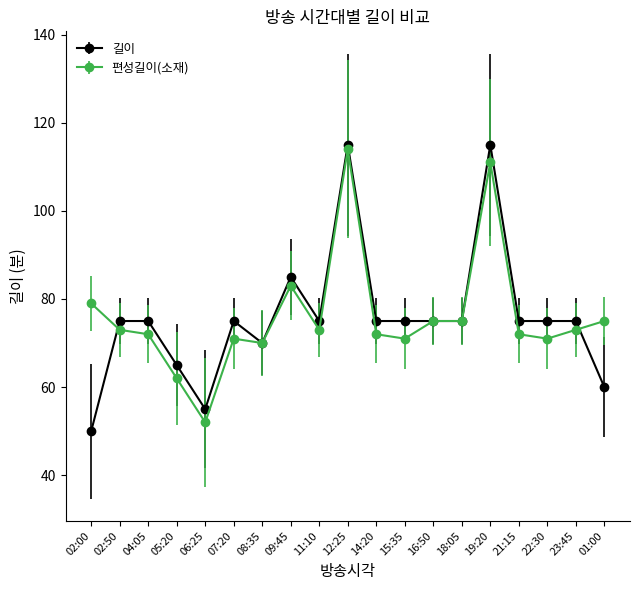

How many distinct data groups are displayed?

2